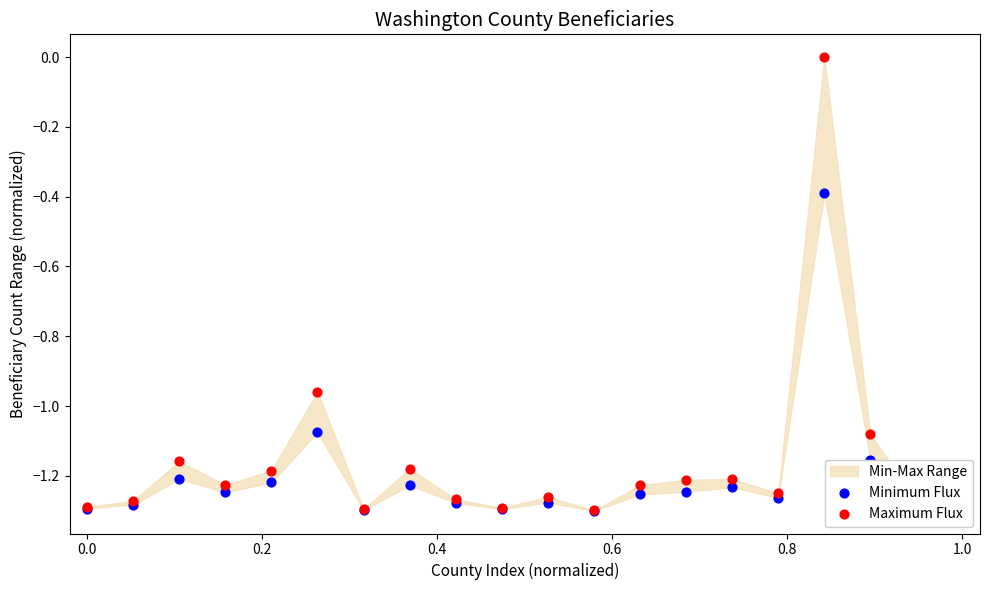

Which series reaches the minimum Y coordinate?

Minimum Flux